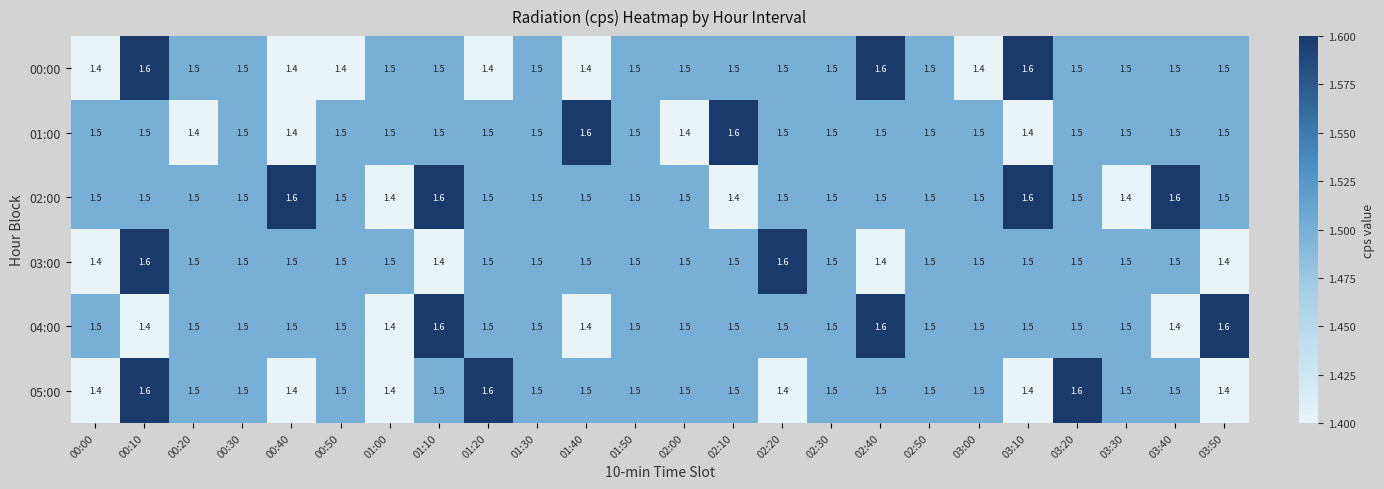

Read the 04:00 value at 00:00.

1.5